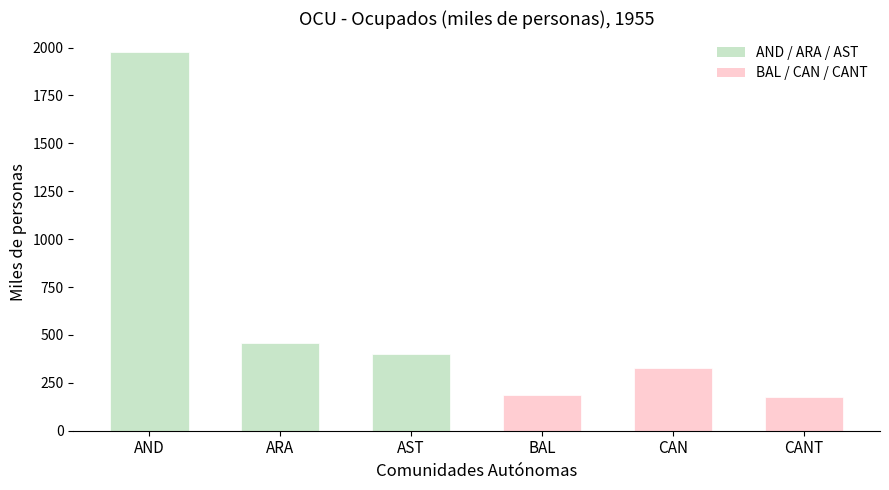

Which series changed the most between ARA and CAN?

Group B